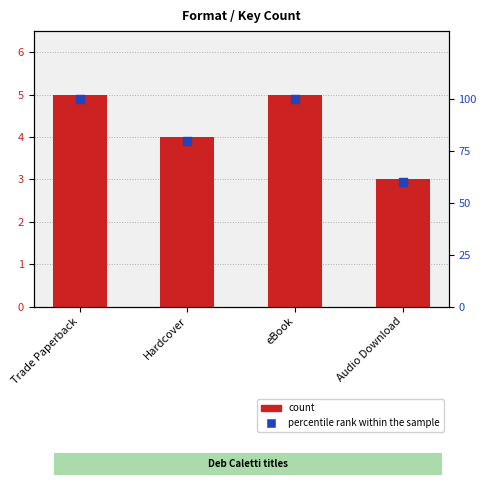

At which category is the sum across all series the highest?

Trade Paperback